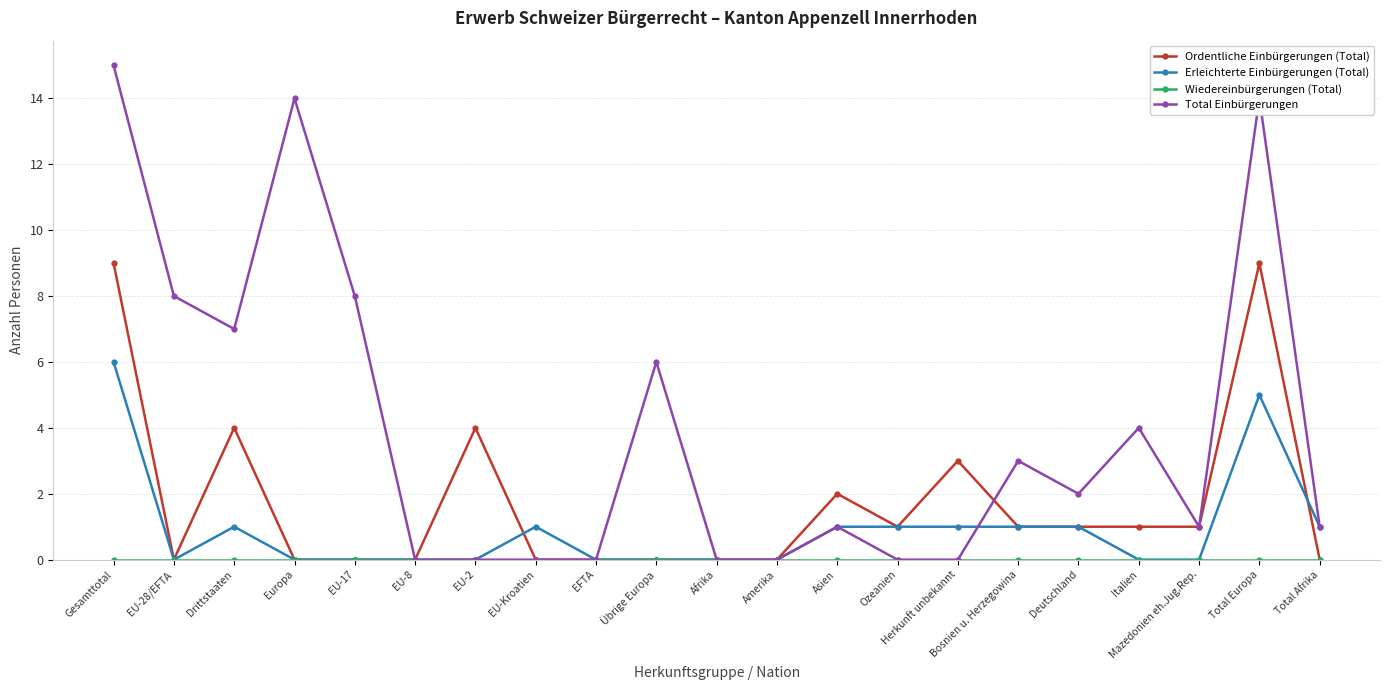

Where is the first local minimum for Total Einbürgerungen?

Drittstaaten